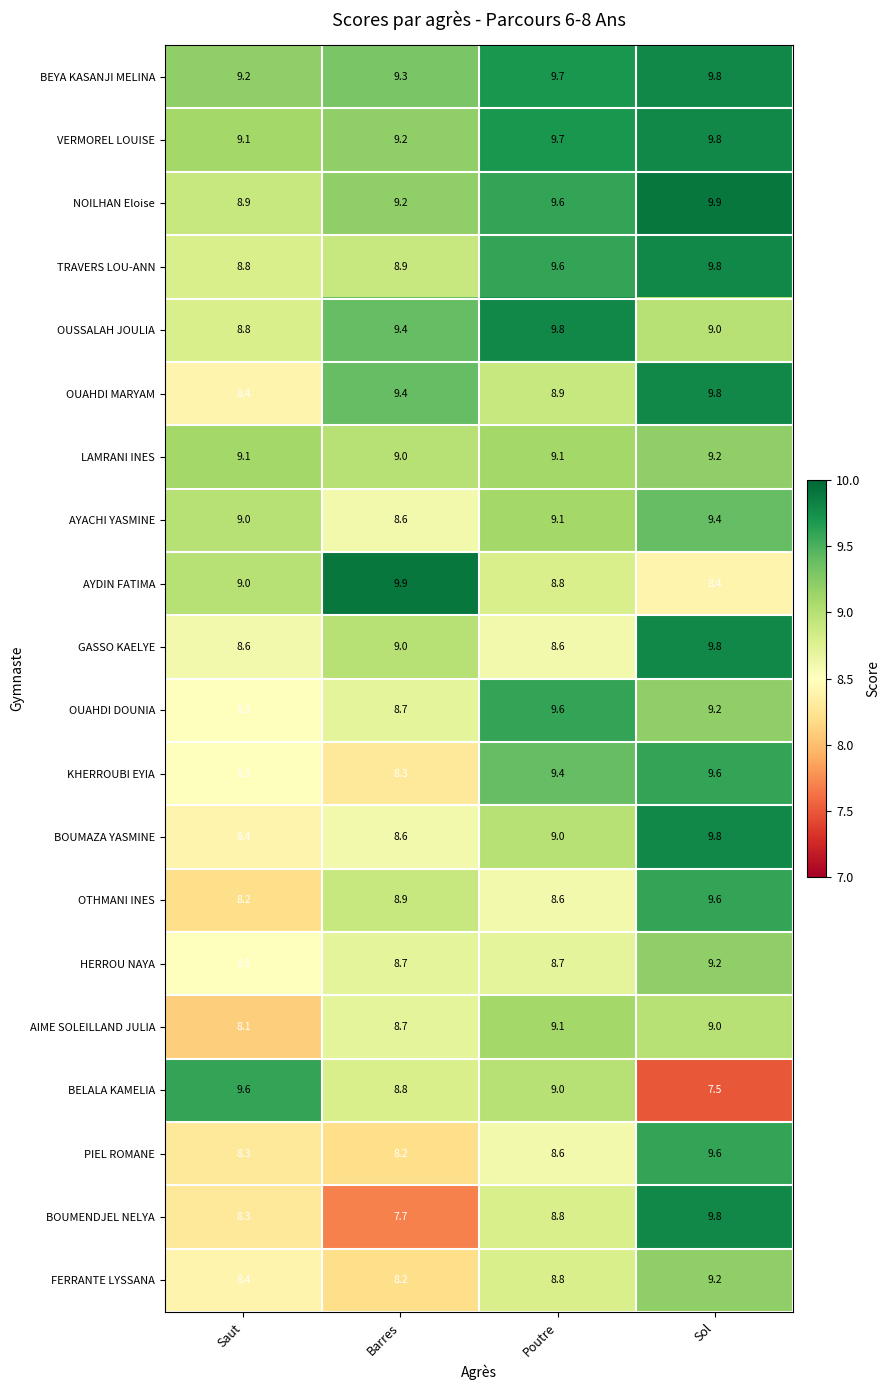

What is the total value across all series at Saut?

173.7